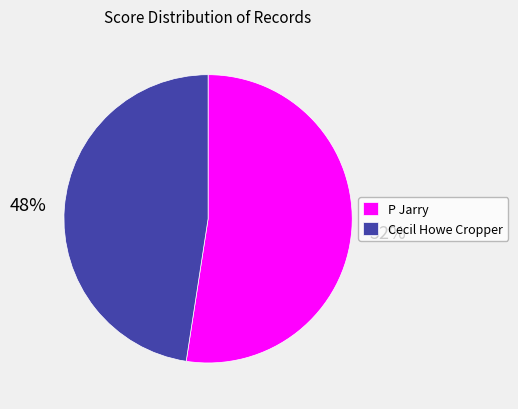

True or false: Cecil Howe Cropper accounts for 55% of the total.

False